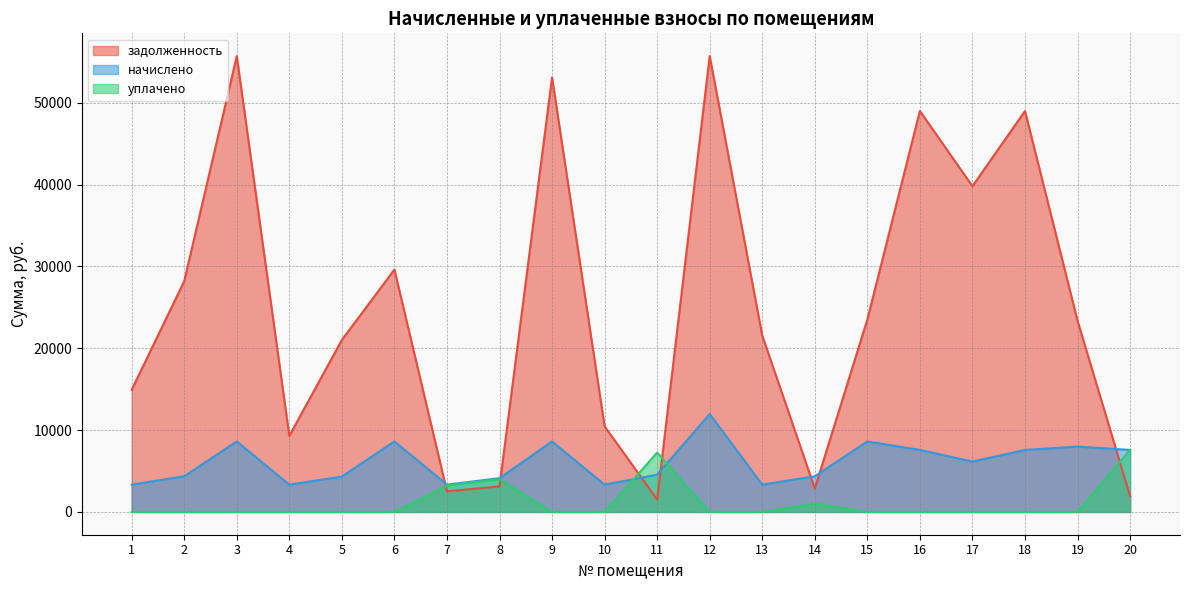

Rank the categories by уплачено value from lowest to highest.

1, 2, 3, 4, 5, 6, 9, 10, 12, 13, 15, 16, 17, 18, 19, 14, 7, 8, 11, 20